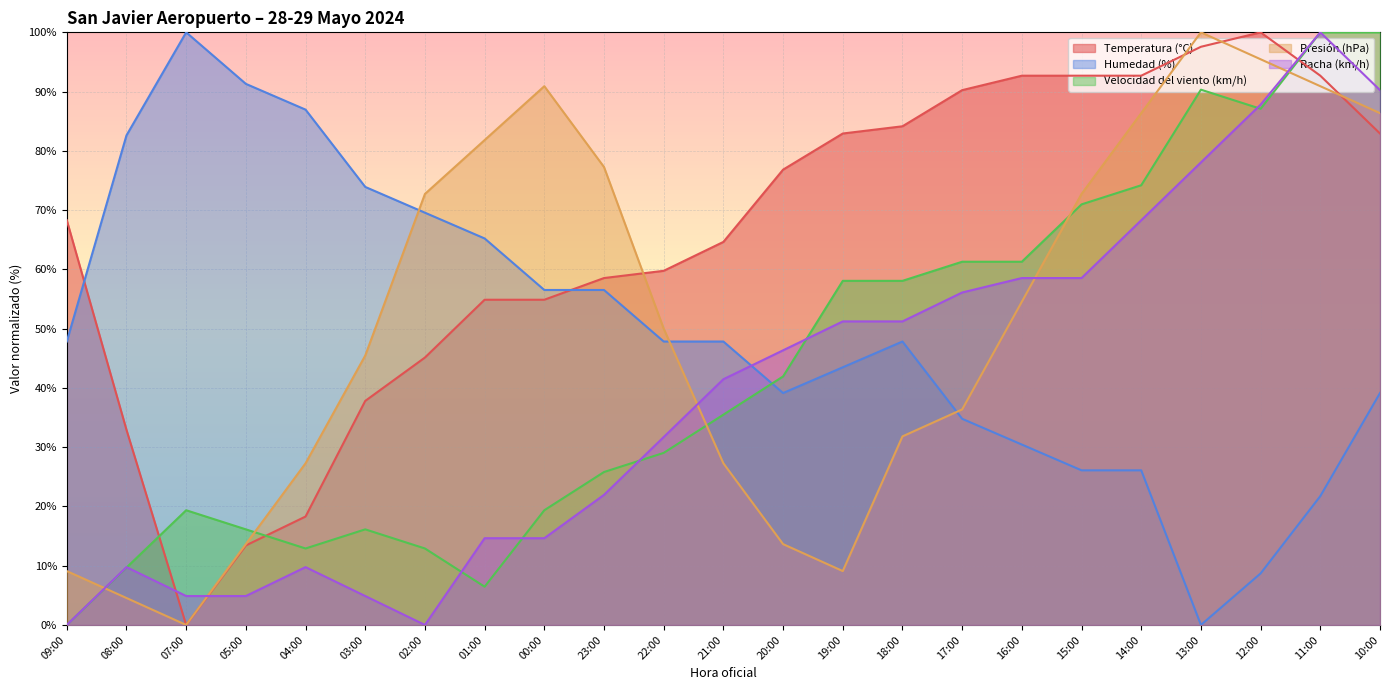

After their last crossing, which series has the higher values: Racha (km/h) or Temperatura (°C)?

Racha (km/h)